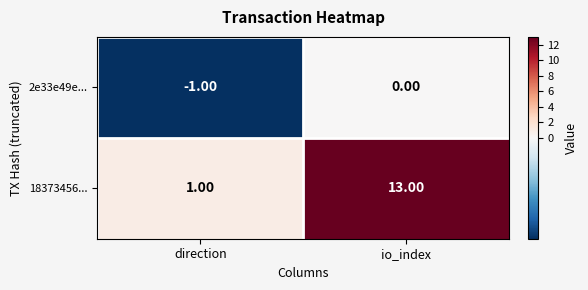

What is the difference between the maximum and minimum values in the 18373456... series?

12